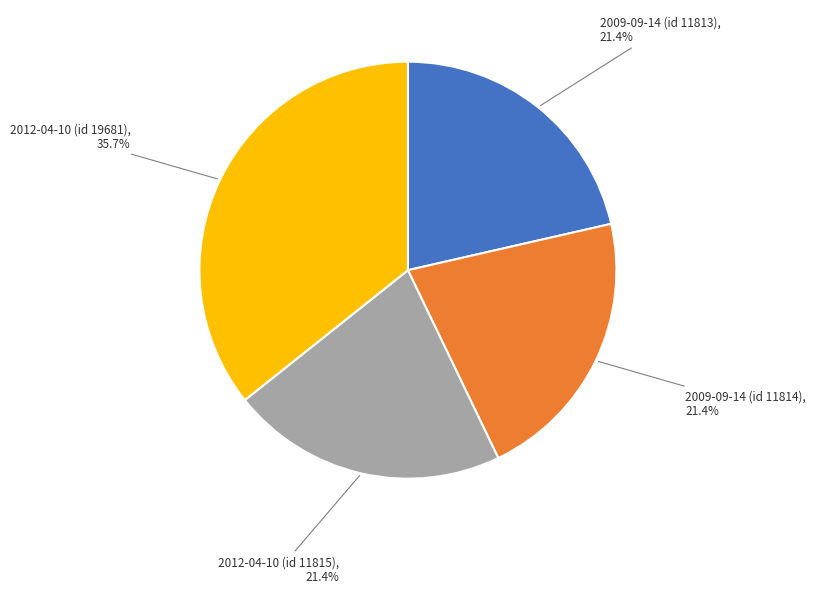

Is 2009-09-14 (id 11813) the majority of the pie?

No